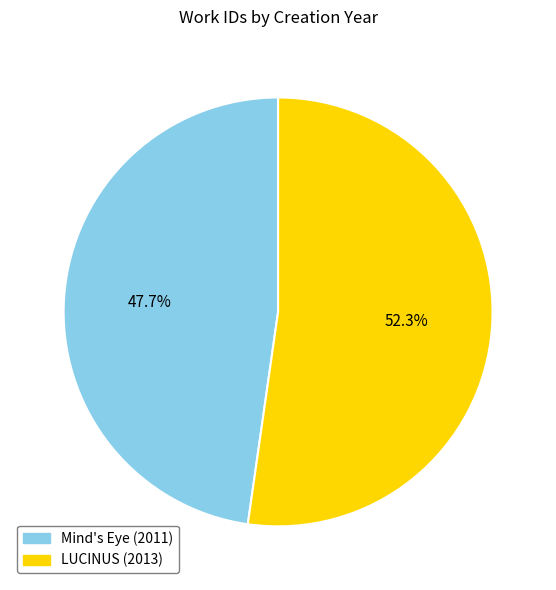

What is the smallest slice in the pie chart?

Mind's Eye (2011)